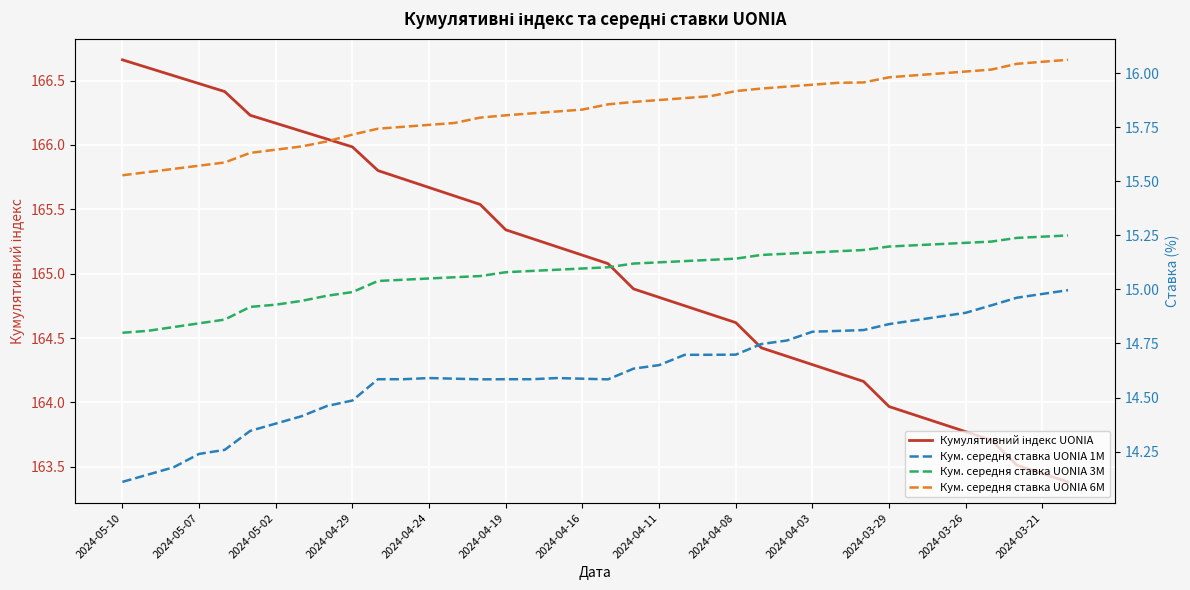

At which label is Кум. середня ставка UONIA 6M closest to 15?

2024-05-10